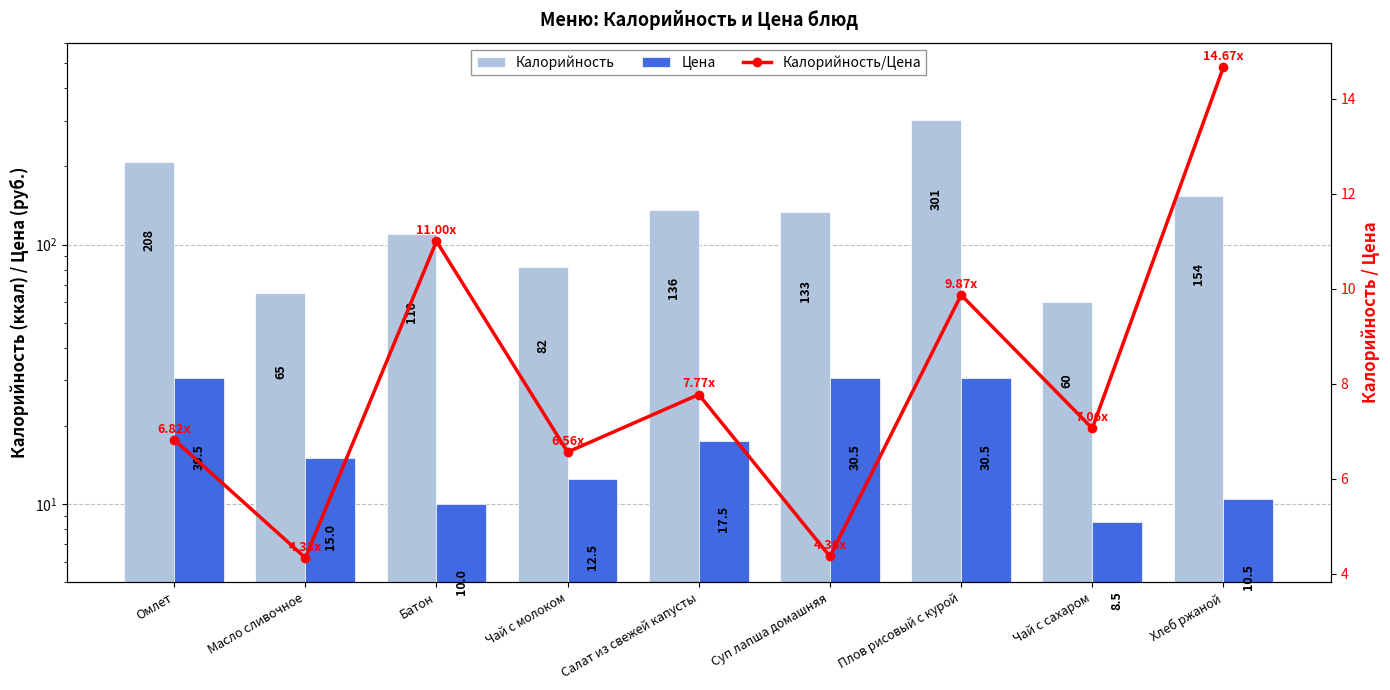

How many groups of bars are there?

9